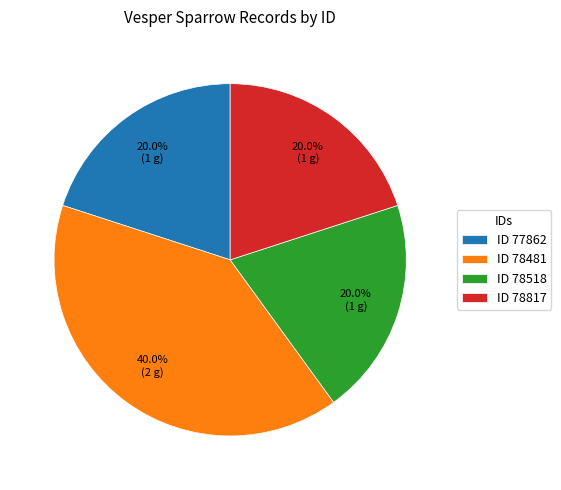

How many slices are in this pie chart?

4